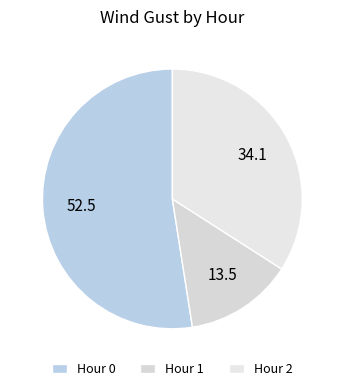

How many segments does this pie chart have?

3